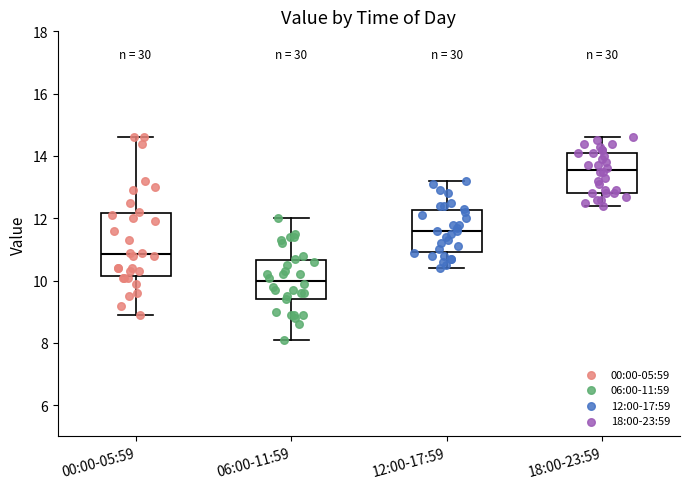

Which box has the highest median line?

18:00-23:59